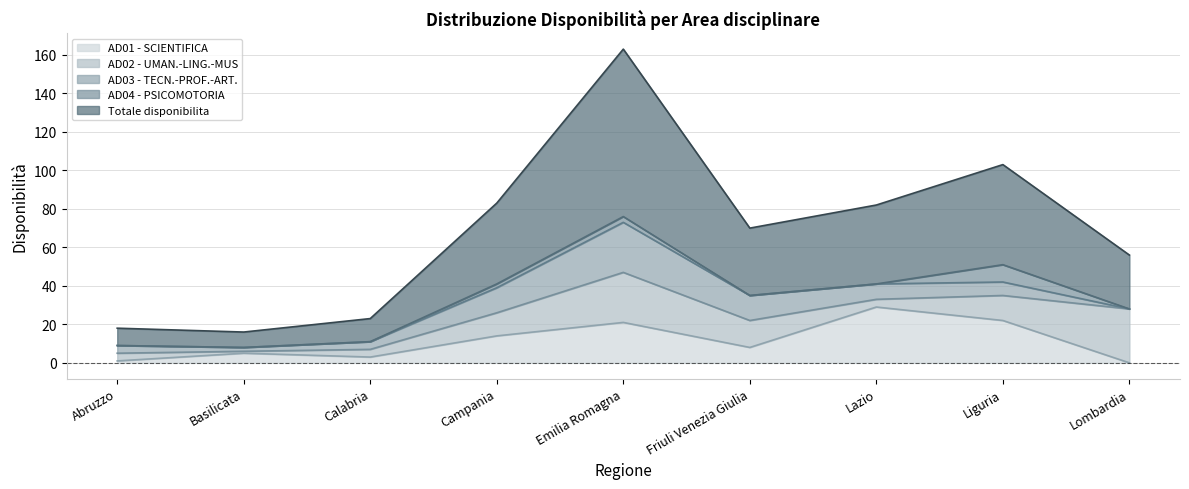

How many data points in AD02 - UMAN.-LING.-MUS are above 12?

4